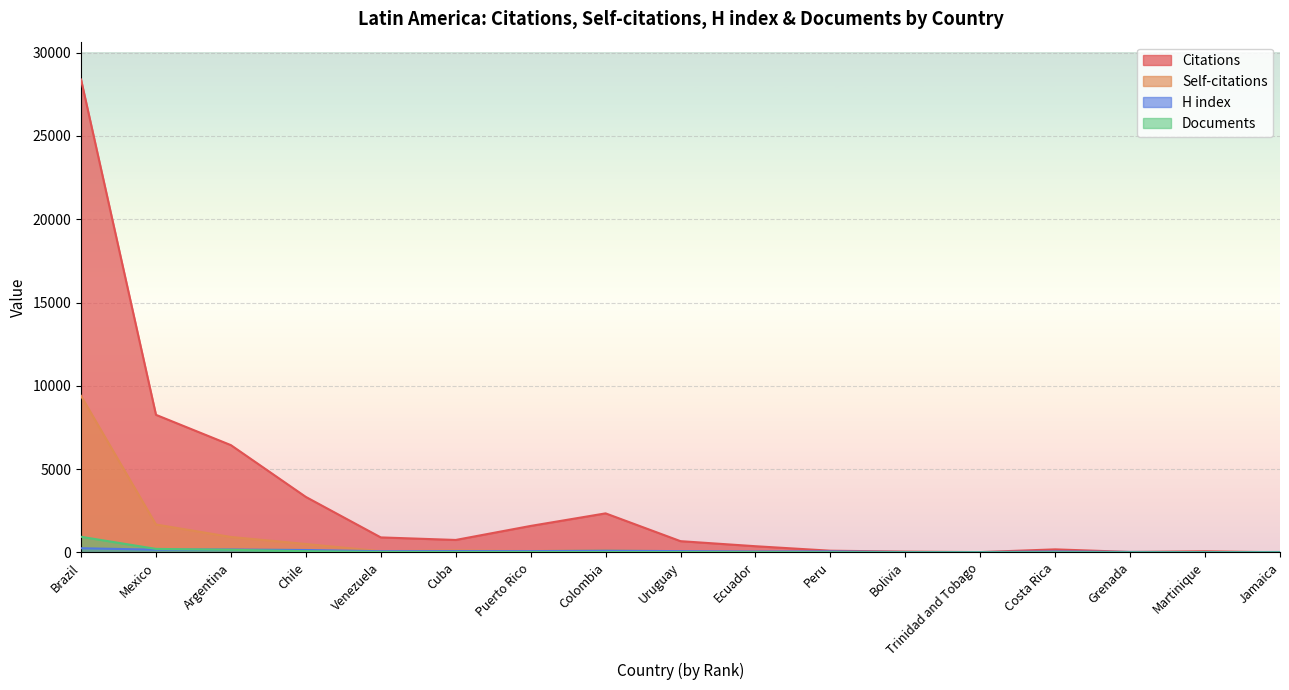

What is the sum of the Citations values at Jamaica and Costa Rica?

187